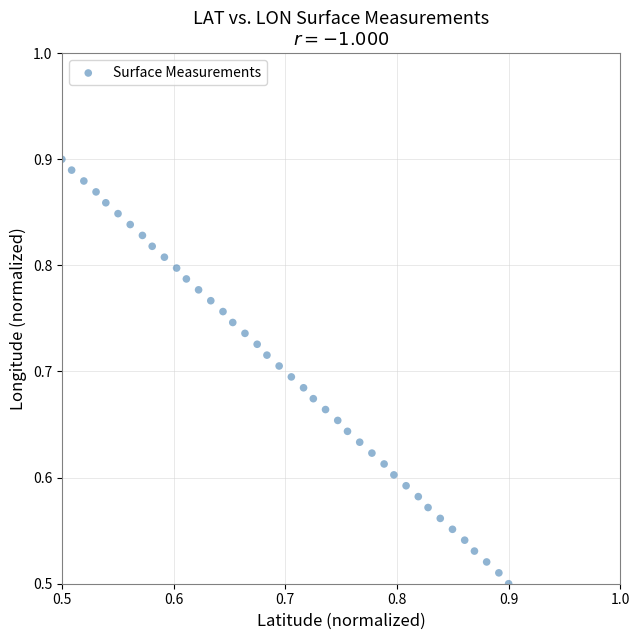

What is the range of Y values (max minus min)?

0.4